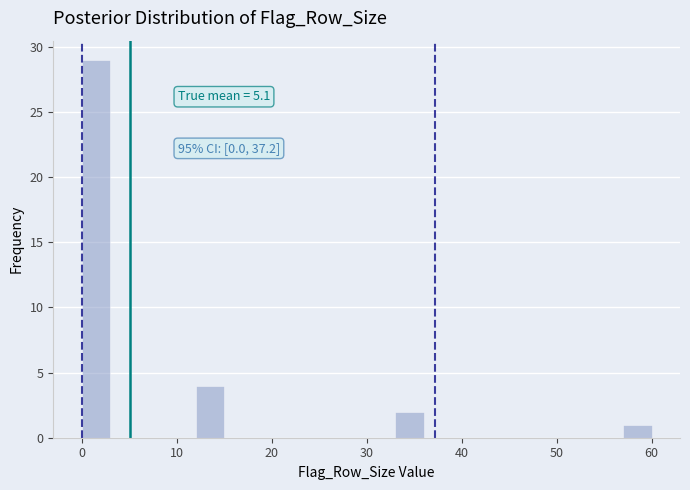

Around what value on the x-axis is the tallest bar? Give the approximate position of its centre, as read against the axis.

2